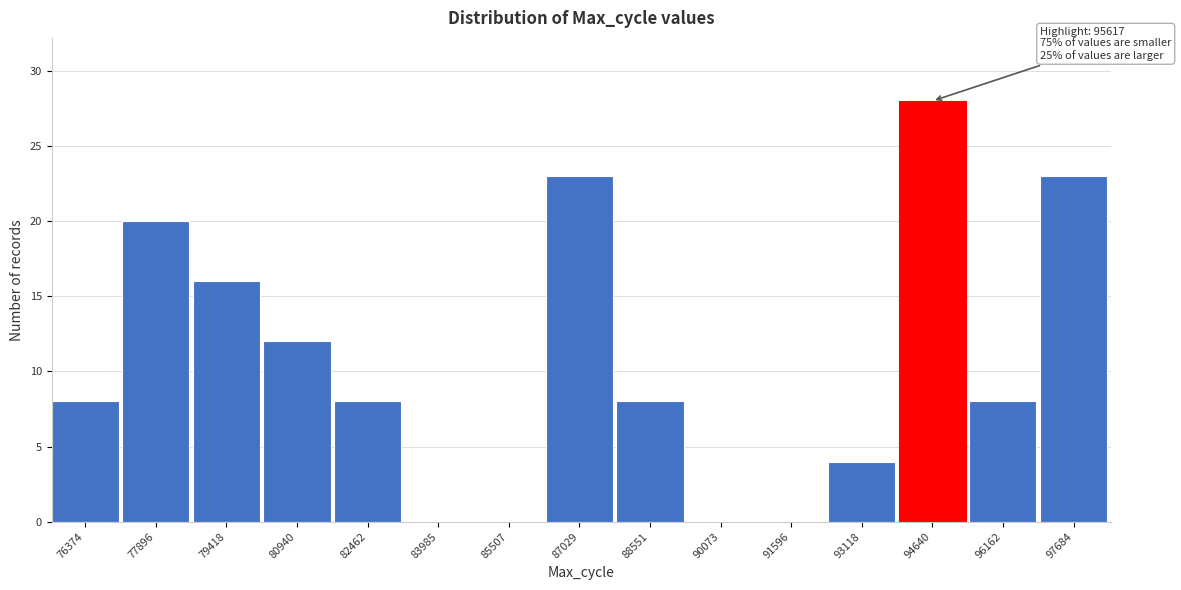

Reading left to right, list all the values displayed in this chart.

76374=8	77896=20	79418=16	80940=12	82462=8	83985=0	85507=0	87029=23	88551=8	90073=0	91596=0	93118=4	94640=28	96162=8	97684=23